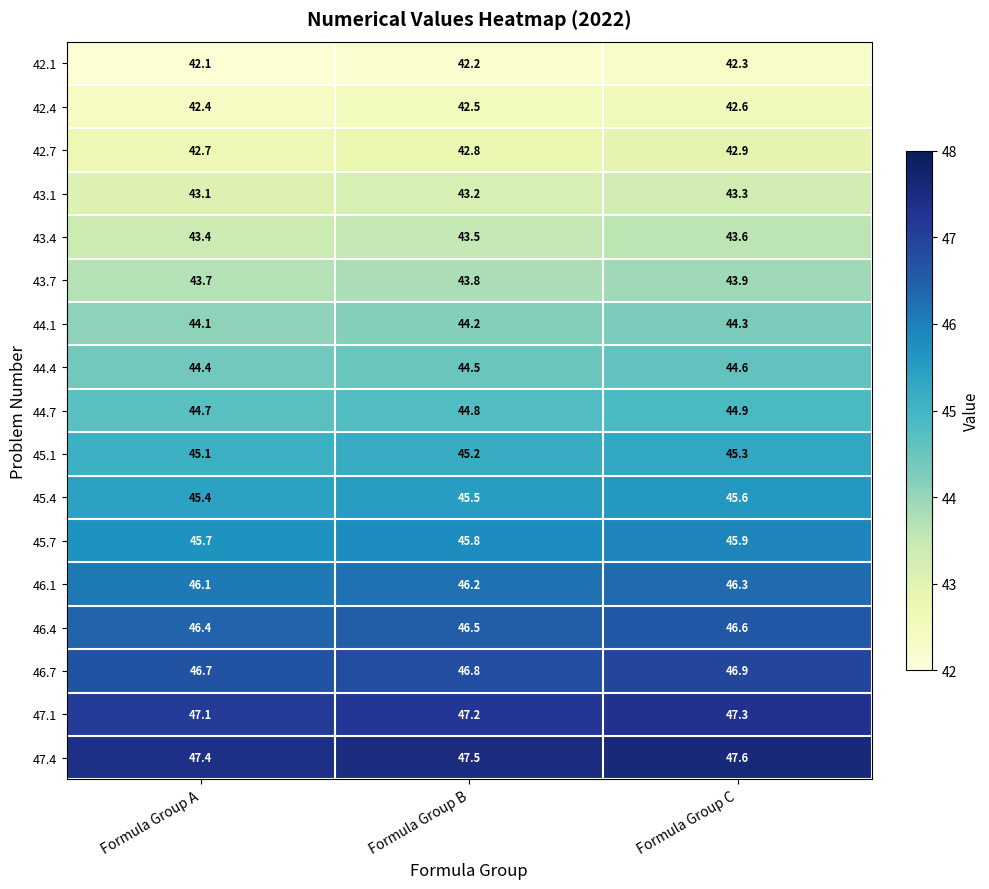

At how many categories does at least one series exceed 46?

3